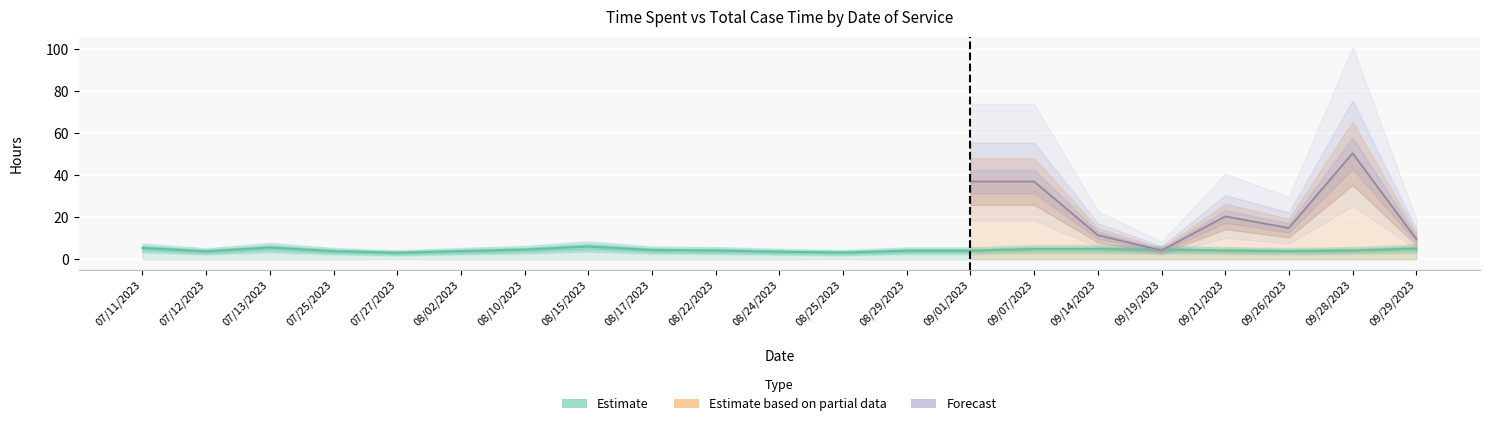

Rank the categories by value from lowest to highest.

07/27/2023, 08/25/2023, 08/24/2023, 07/12/2023, 07/25/2023, 08/02/2023, 09/26/2023, 08/29/2023, 09/01/2023, 08/22/2023, 09/21/2023, 09/28/2023, 08/17/2023, 08/10/2023, 09/19/2023, 09/07/2023, 09/14/2023, 09/29/2023, 07/11/2023, 07/13/2023, 08/15/2023